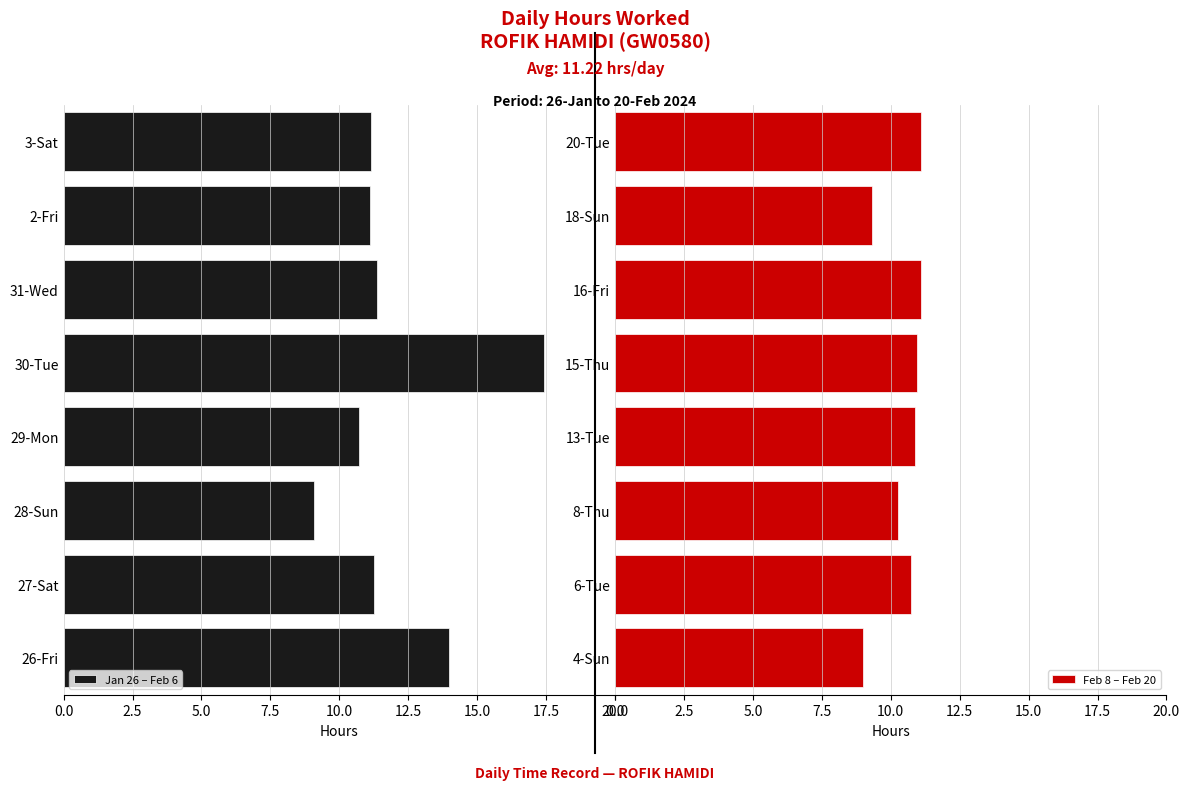

What is the value of the Feb 8 – Feb 20 bar at the 3rd from the left?

10.3